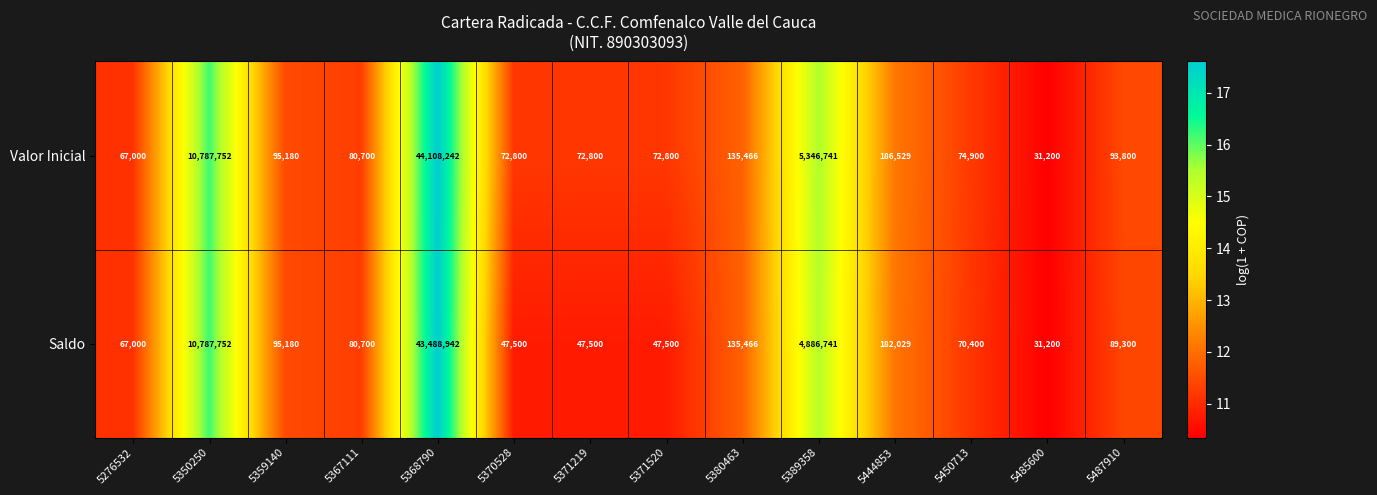

List the series in order of their overall mean, highest first.

Valor Inicial, Saldo